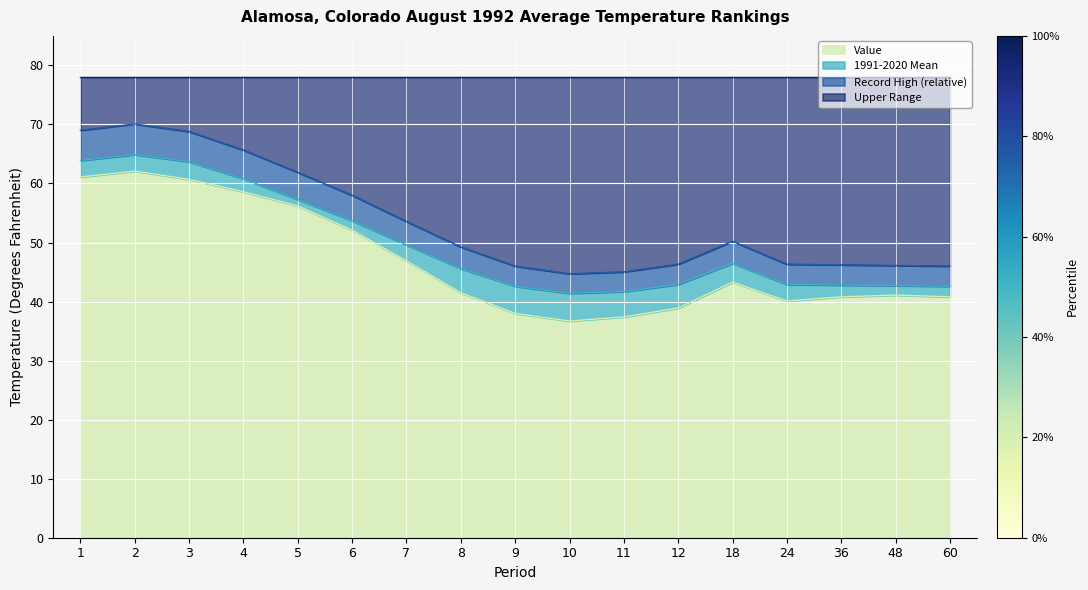

True or false: Value has a value of 37.4 at 11.

True